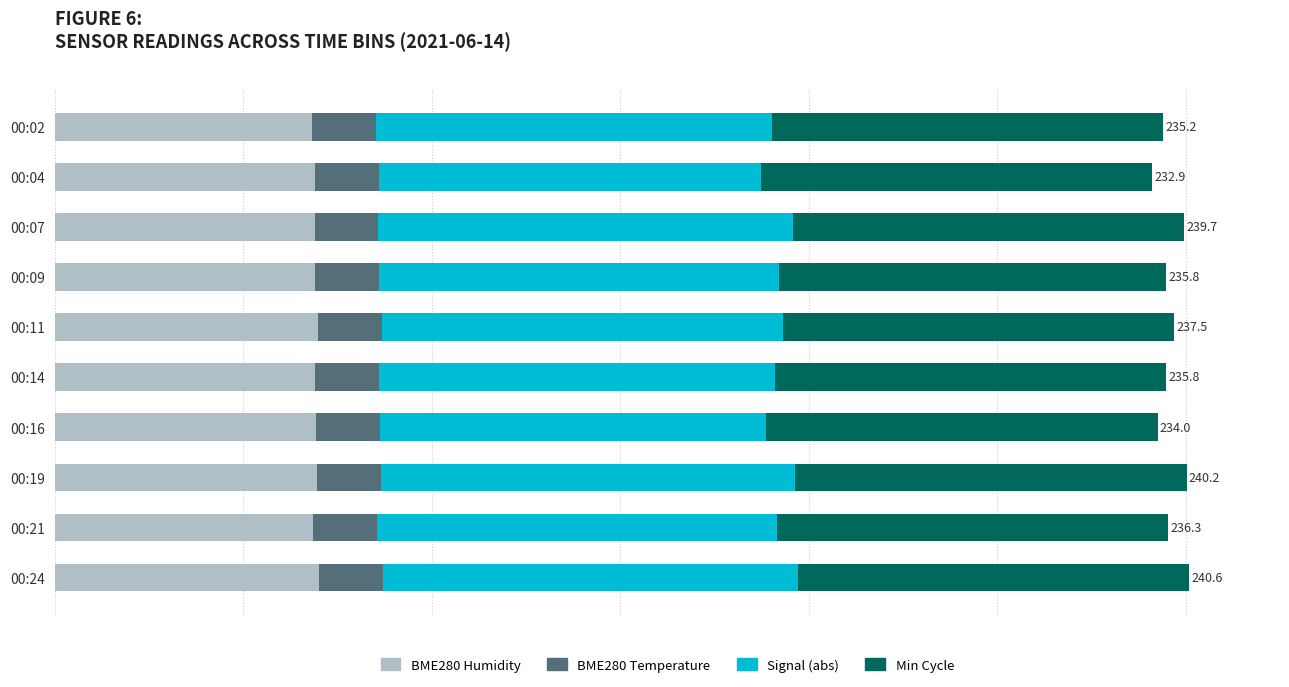

How many distinct data groups are displayed?

4